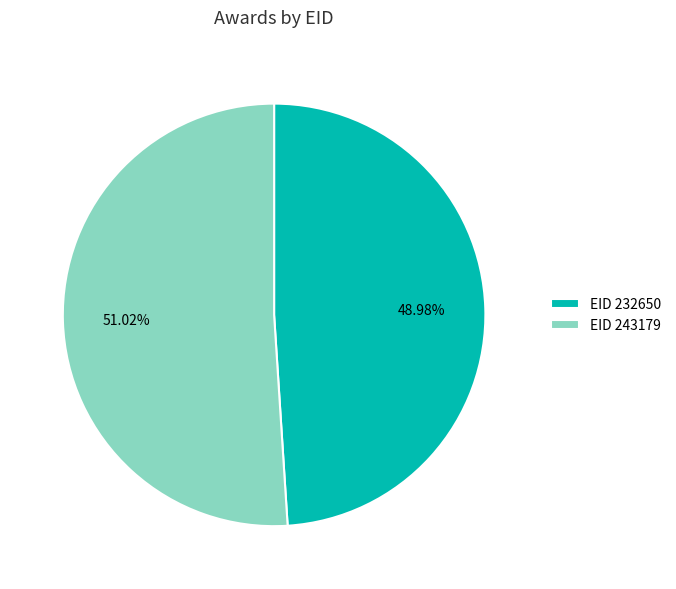

Is there a majority slice in this chart?

Yes